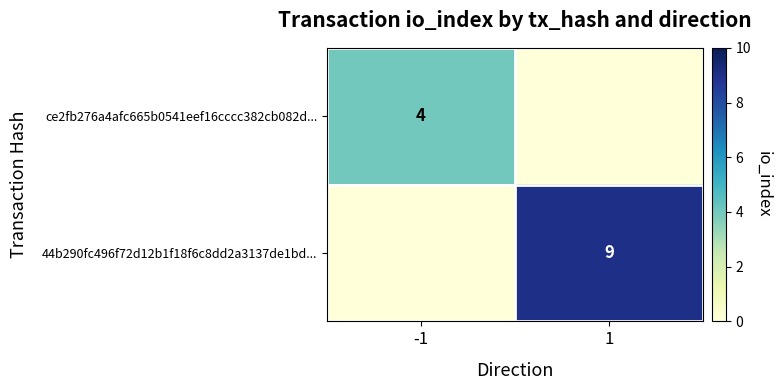

True or false: 44b290fc496f72d12b1f18f6c8dd2a3137de1bd... has a value of 9 at 1.

True